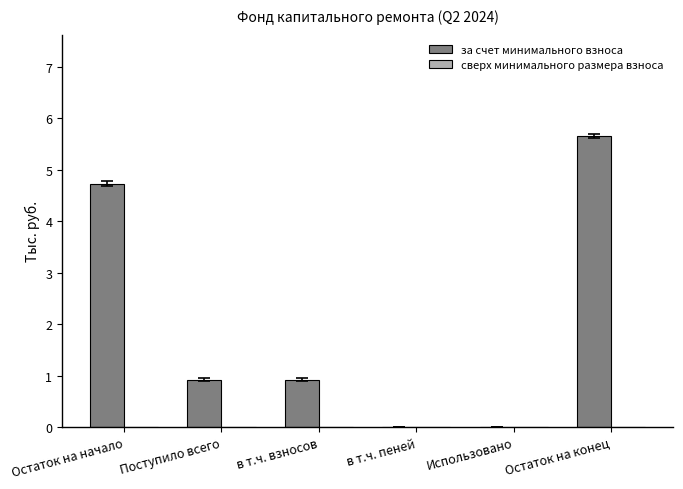

Which category has the highest value across all series?

Остаток на конец